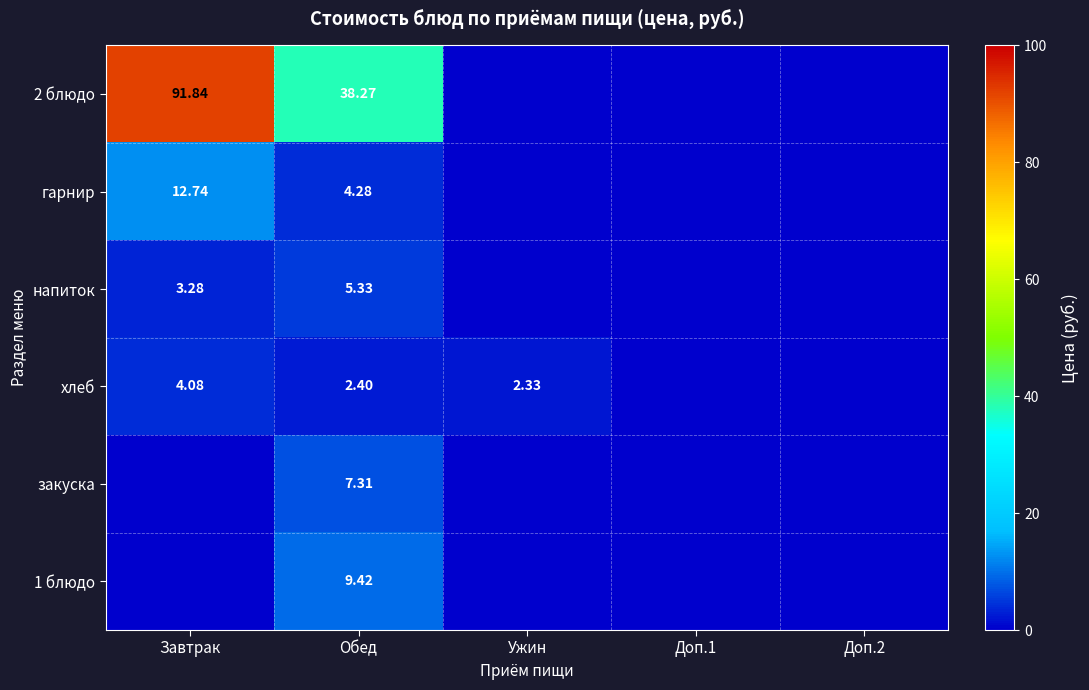

Which series has the widest spread of values?

2 блюдо